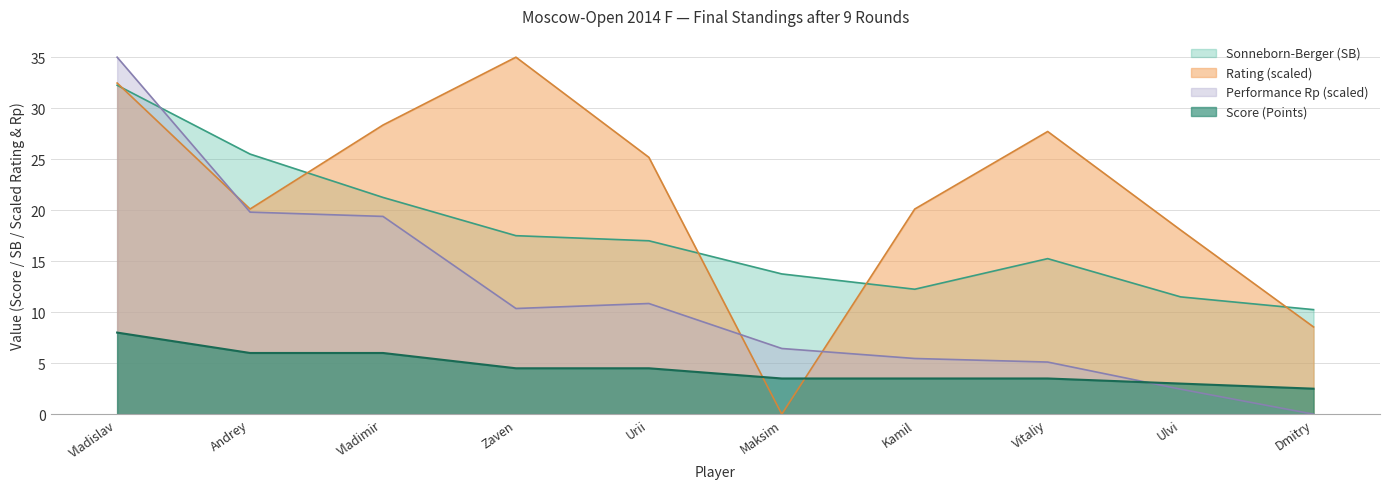

At how many categories does at least one series exceed 0?

10